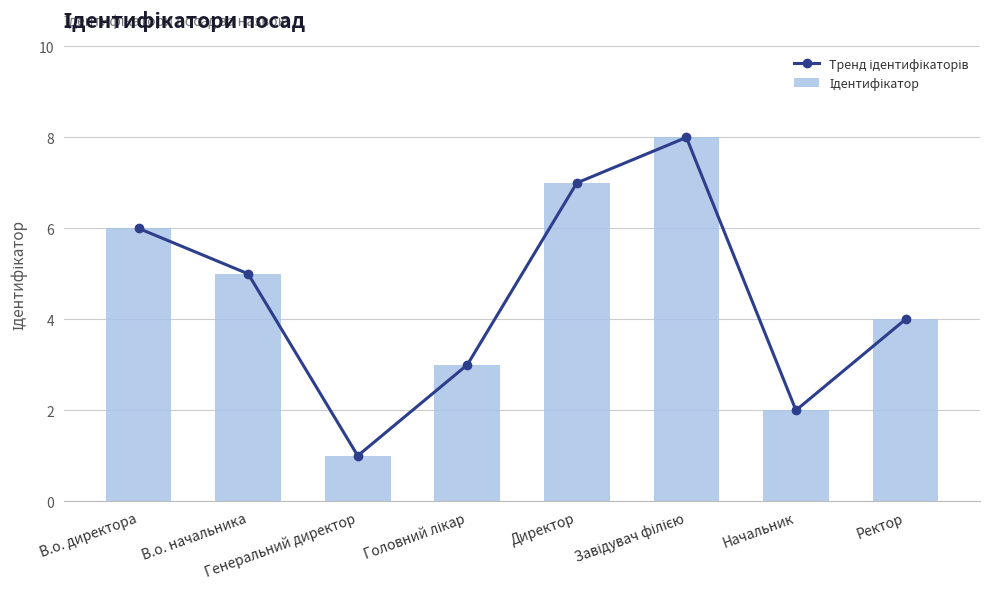

Reading left to right, transcribe all the data shown in this chart.

Тренд ідентифікаторів: В.о. директора=6	В.о. начальника=5	Генеральний директор=1	Головний лікар=3	Директор=7	Завідувач філією=8	Начальник=2	Ректор=4
Ідентифікатор: В.о. директора=6	В.о. начальника=5	Генеральний директор=1	Головний лікар=3	Директор=7	Завідувач філією=8	Начальник=2	Ректор=4